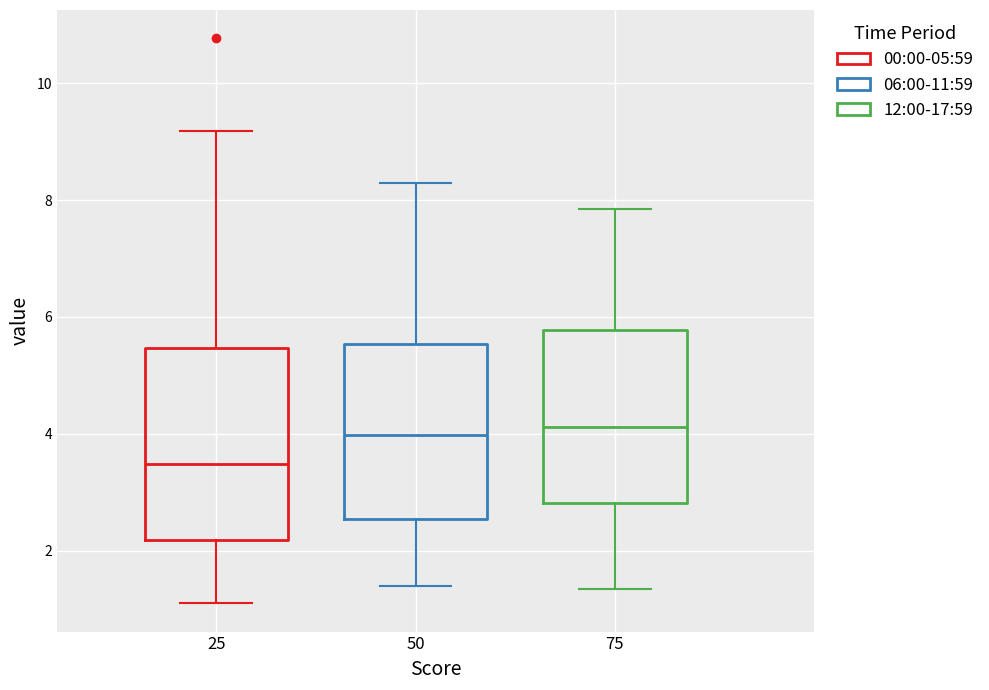

Where does the upper whisker of the box at x = 75 end on the y-axis? The values are not printed on the chart, so give them approximately, as read against the axis.

7.8